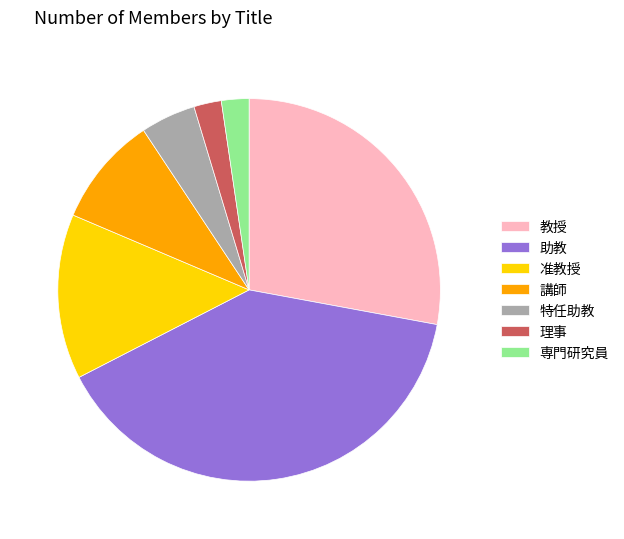

Is there any slice that represents more than half of the pie?

No